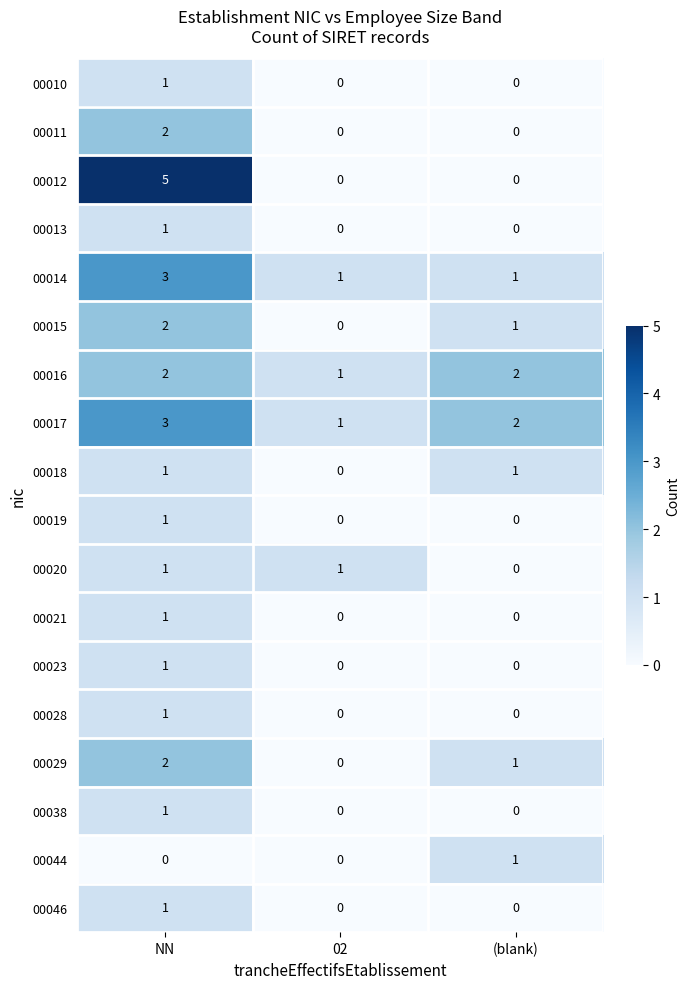

At which category is the sum across all series the highest?

NN